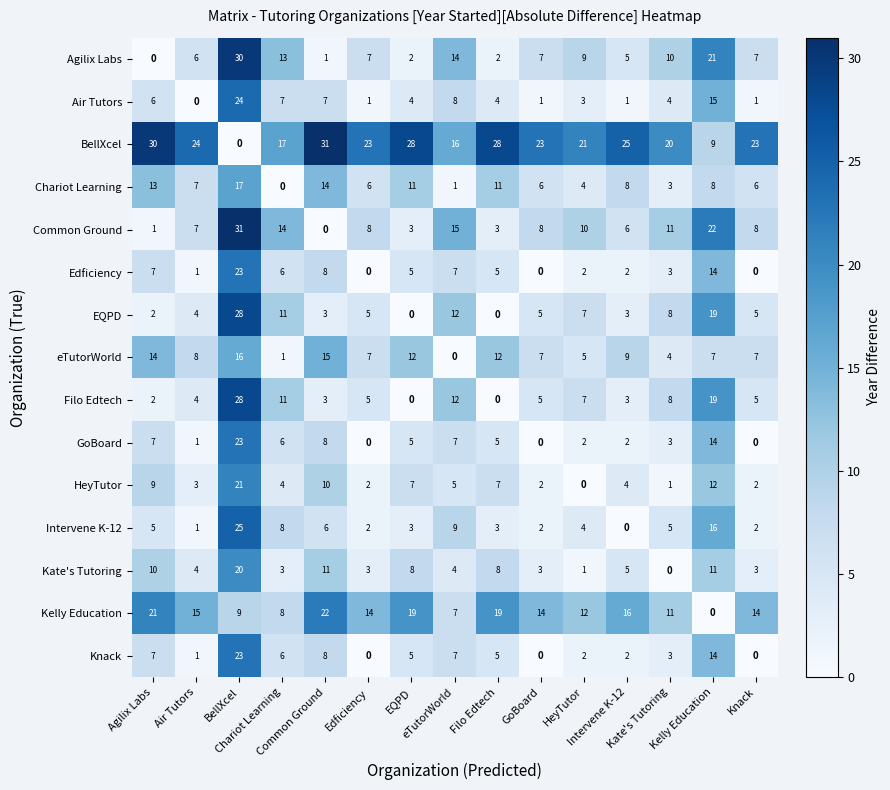

What is the maximum value shown in the chart?

31